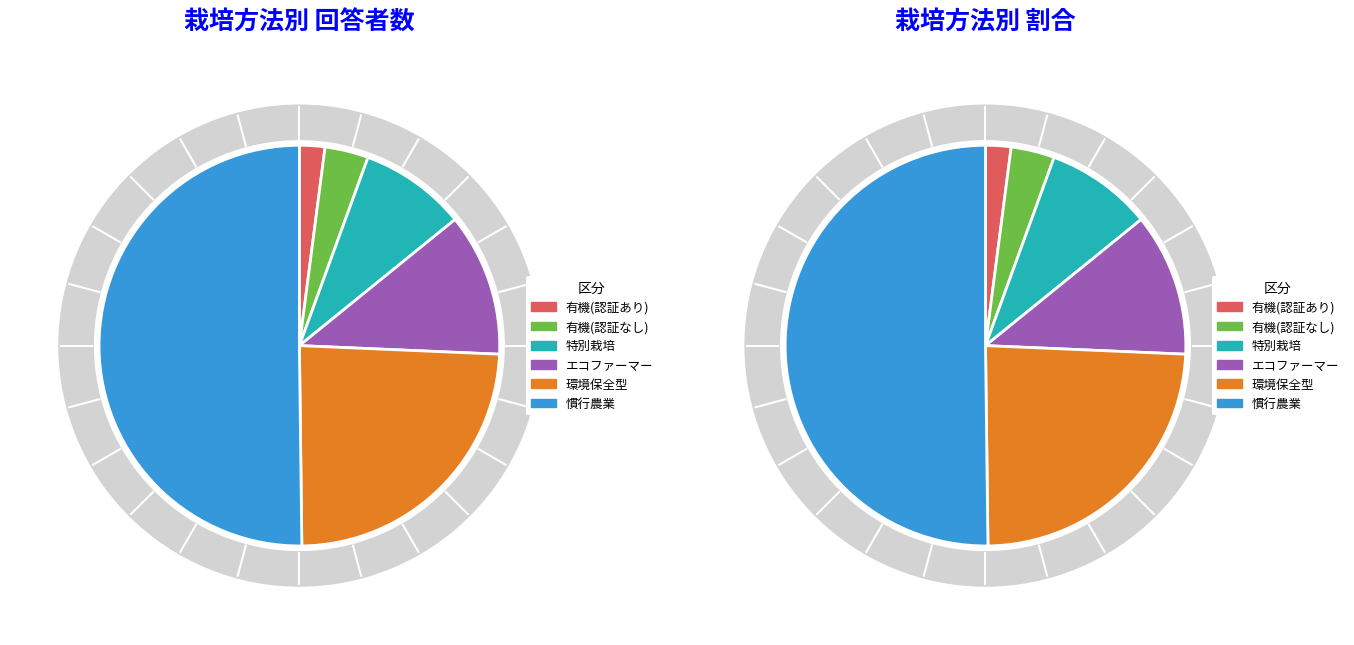

Which has a higher value, 有機農業（有機ＪＡＳ認証を取得） or 有機農業（有機ＪＡＳ認証の取得なし）?

有機農業（有機ＪＡＳ認証の取得なし）